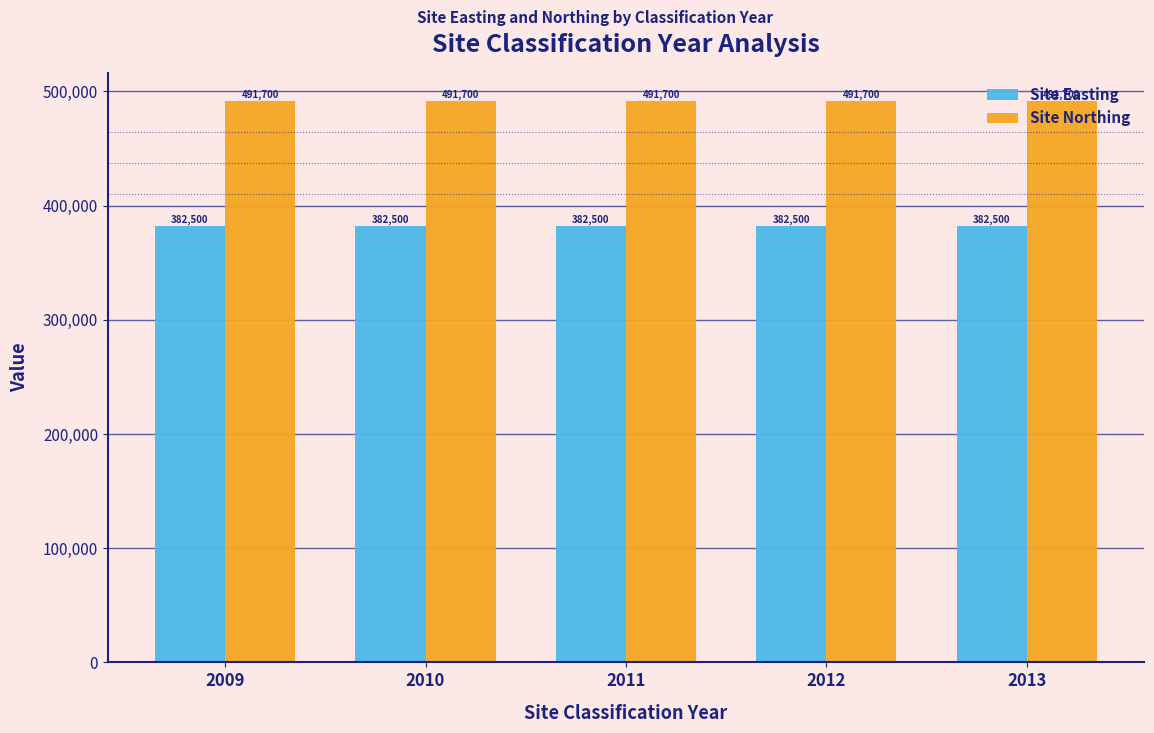

Read the Site Northing value at 2012.

491700